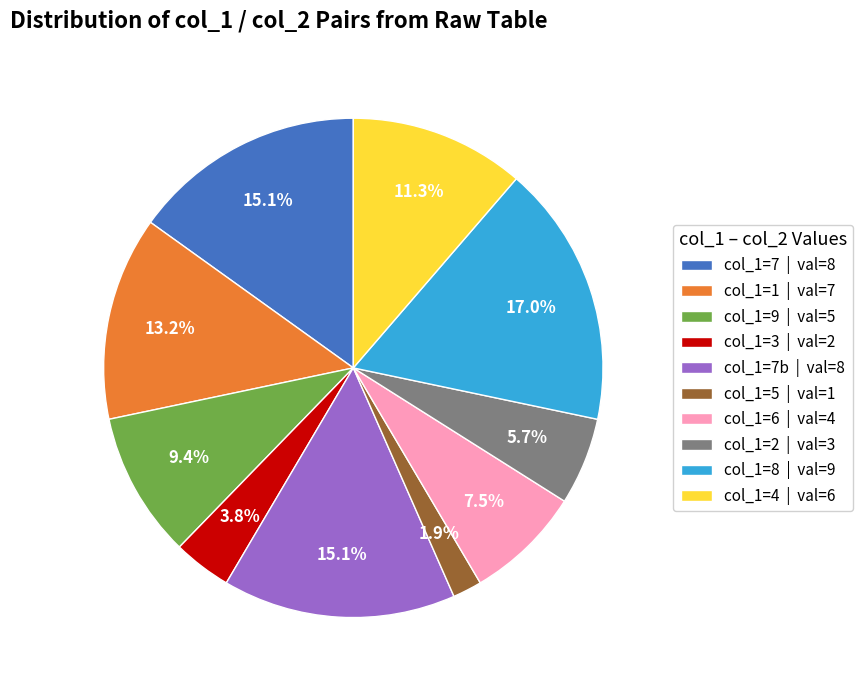

What is the largest slice in the pie chart?

col_1=8 | val=9